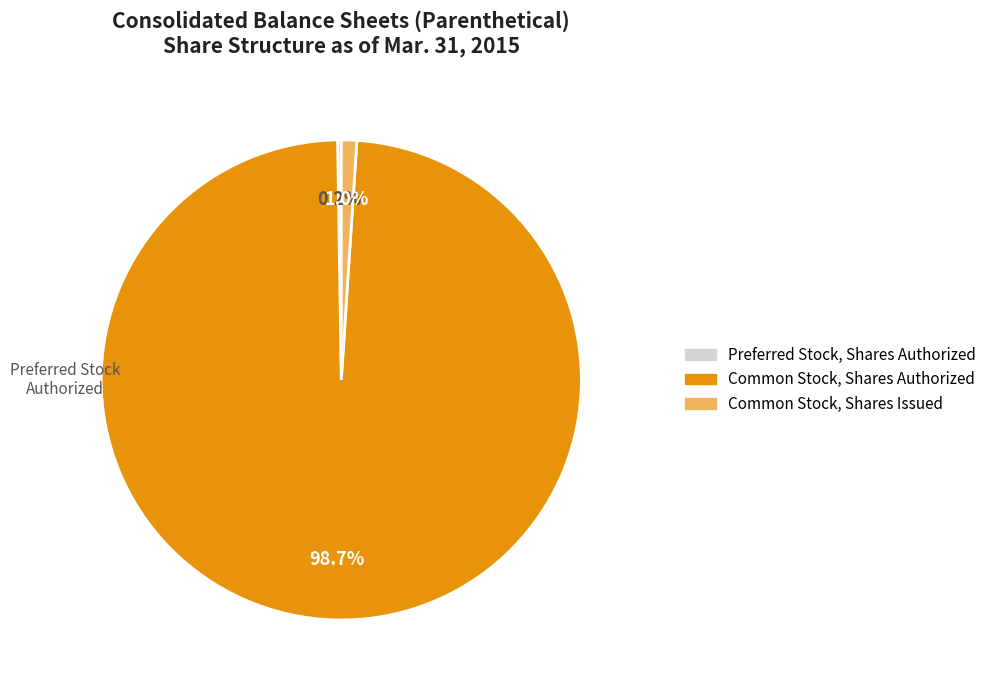

Between Common Stock, Shares Authorized and Common Stock, Shares Issued, which is larger?

Common Stock, Shares Authorized